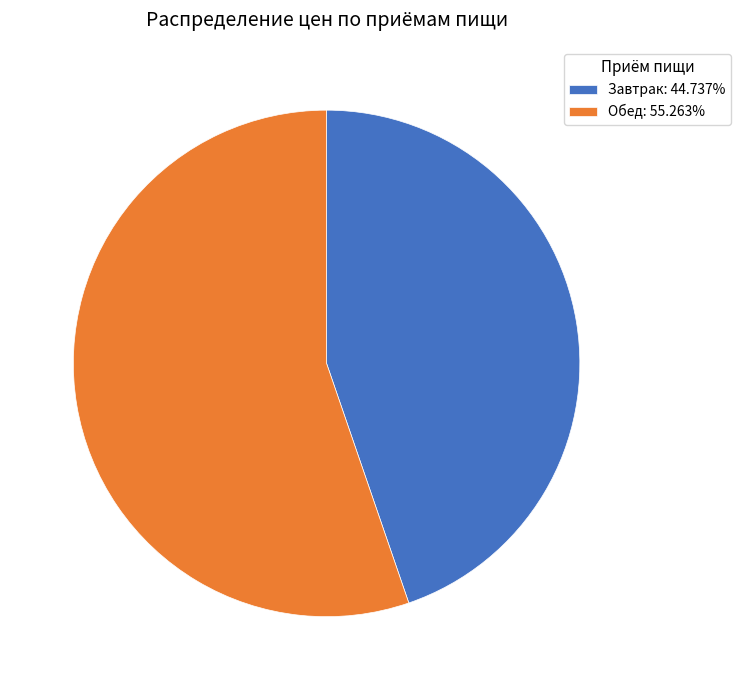

True or false: Обед accounts for 55% of the total.

True